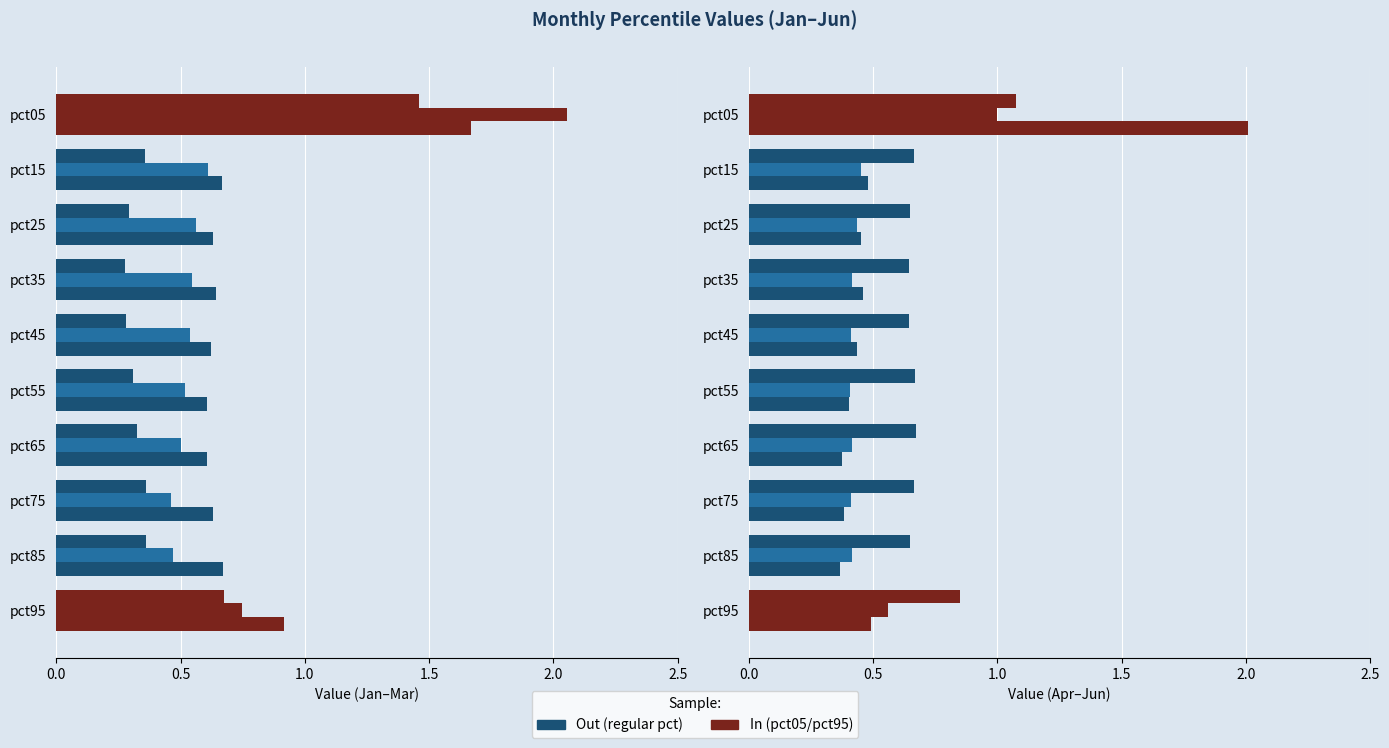

How many bars are there in each group?

6